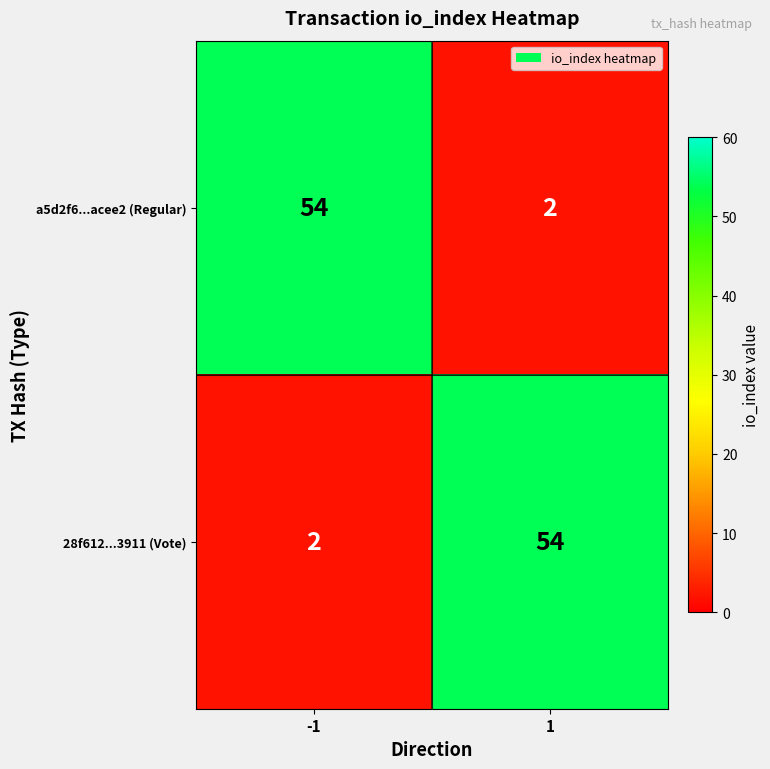

List the labels in order of 28f612...3911 (Vote) value, largest first.

1, -1